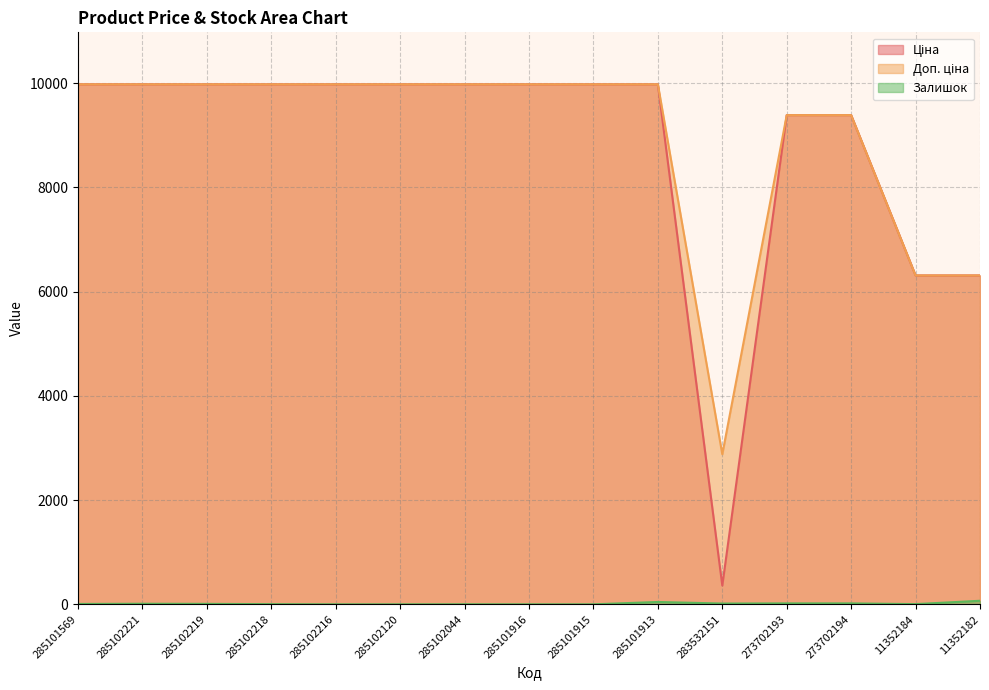

How many series are shown in this chart?

3